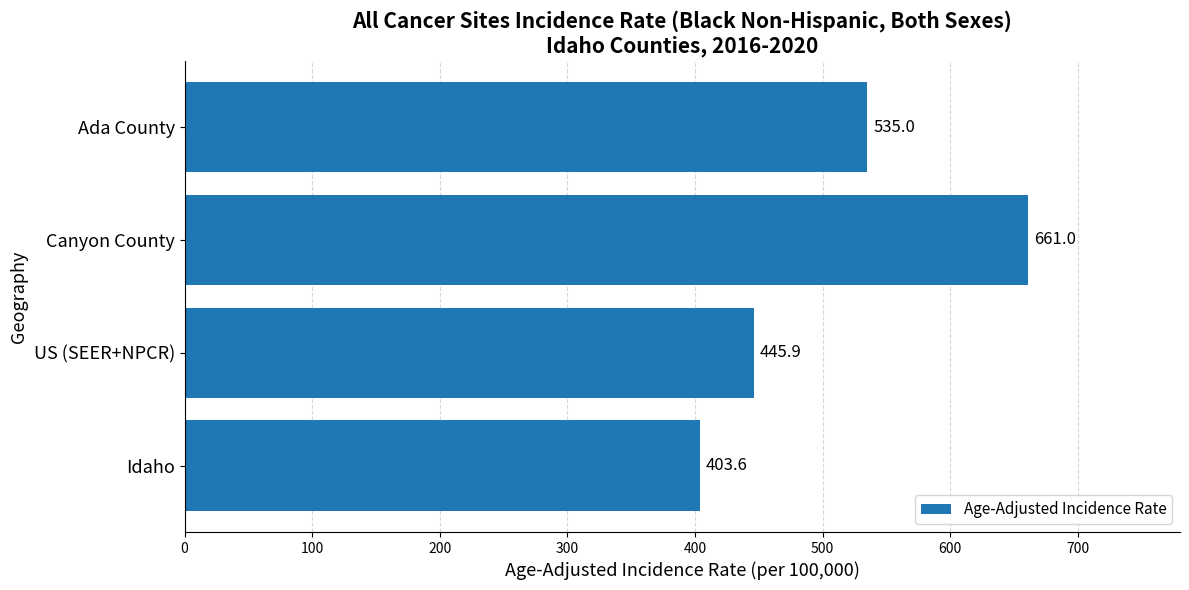

What is the change in value from Idaho to US (SEER+NPCR)?

+42.3